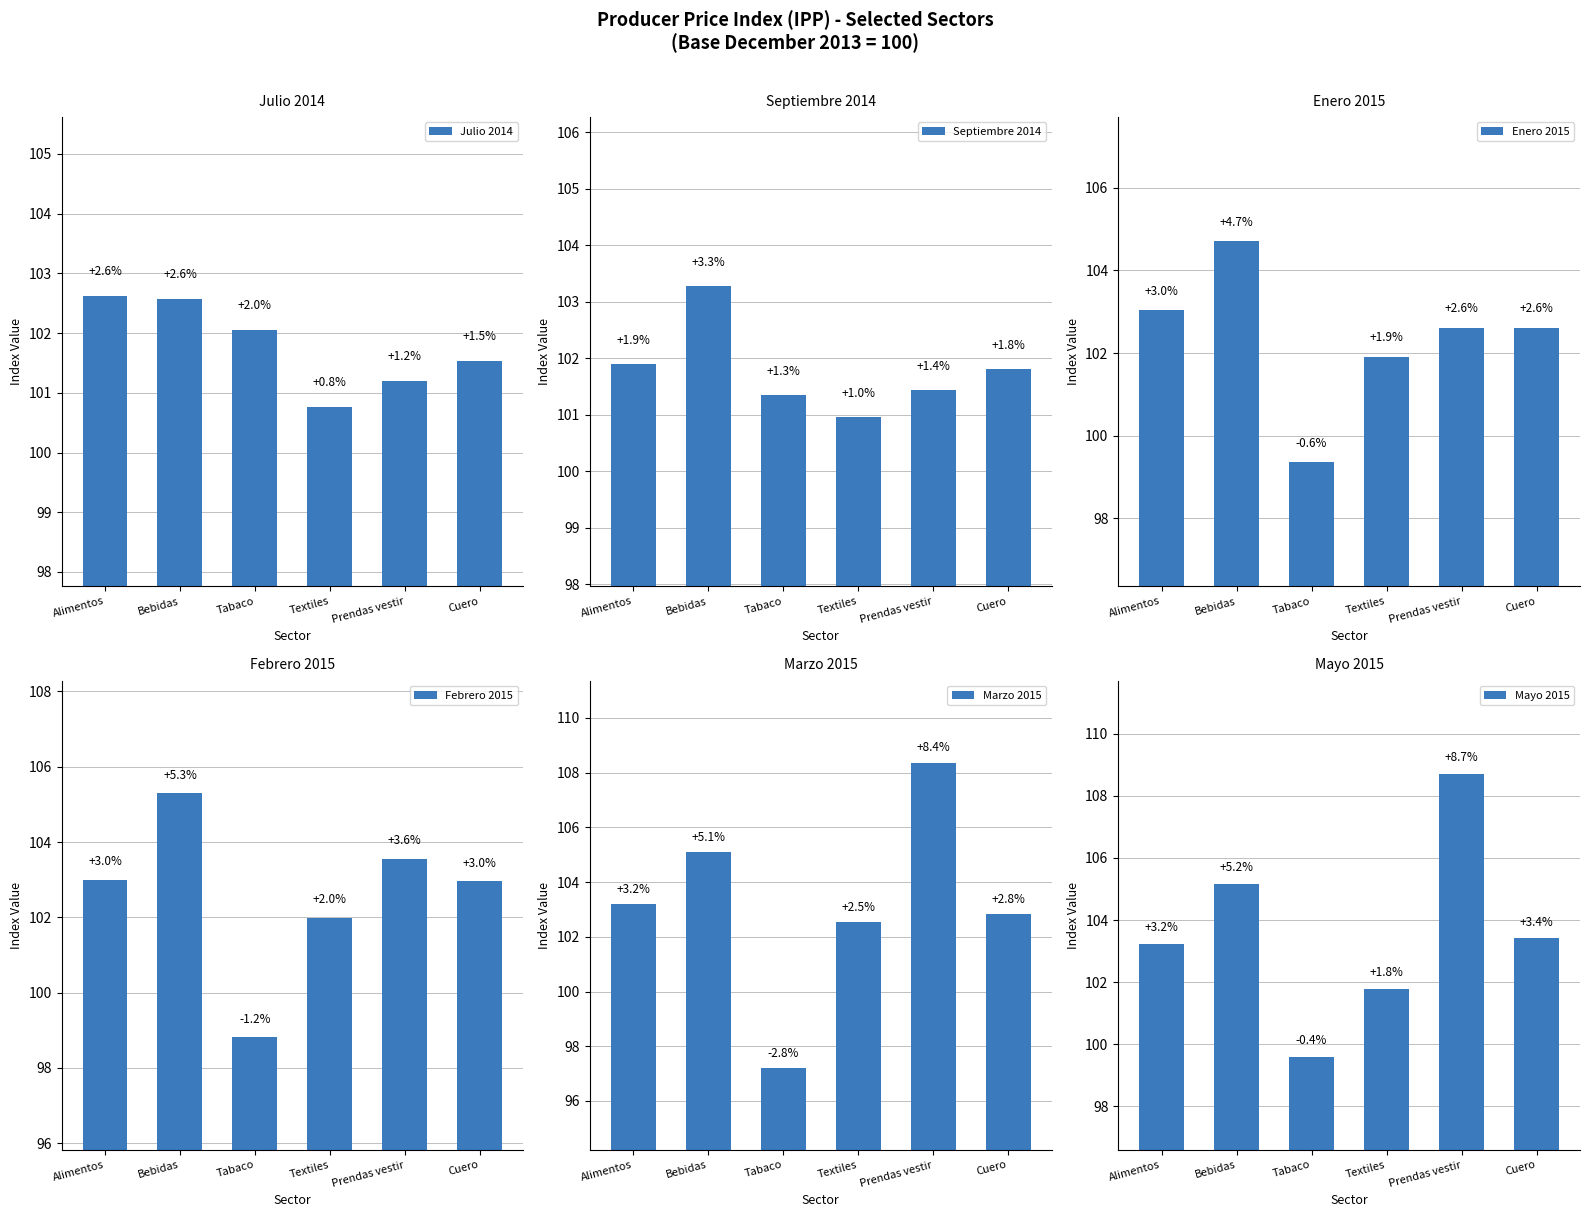

What is the lowest value of the Mayo 2015 series?

99.6